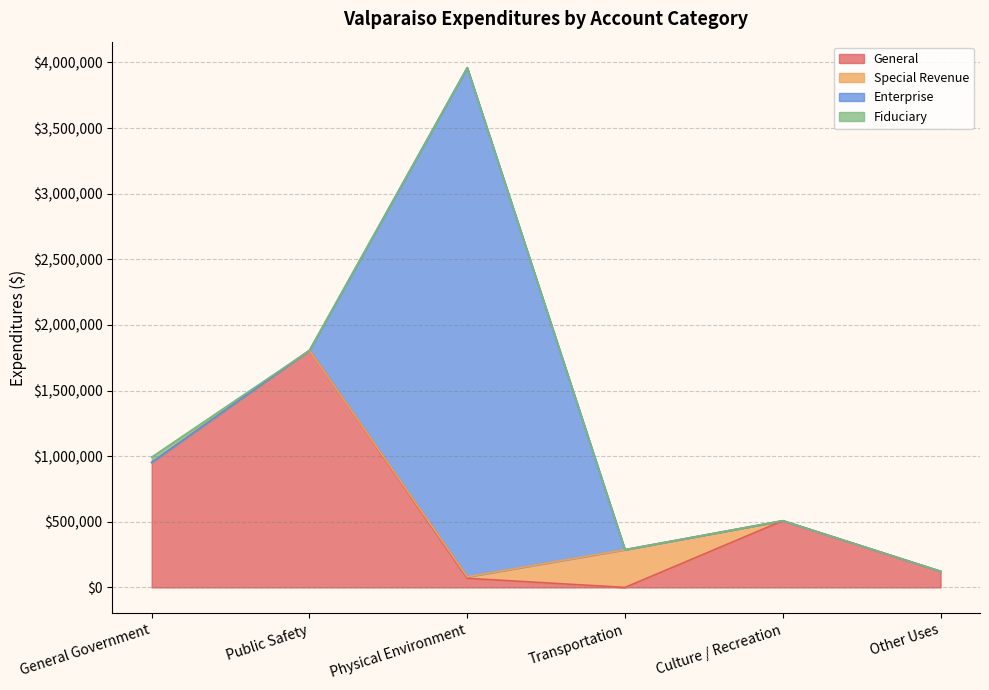

What position from the left is General Government?

1